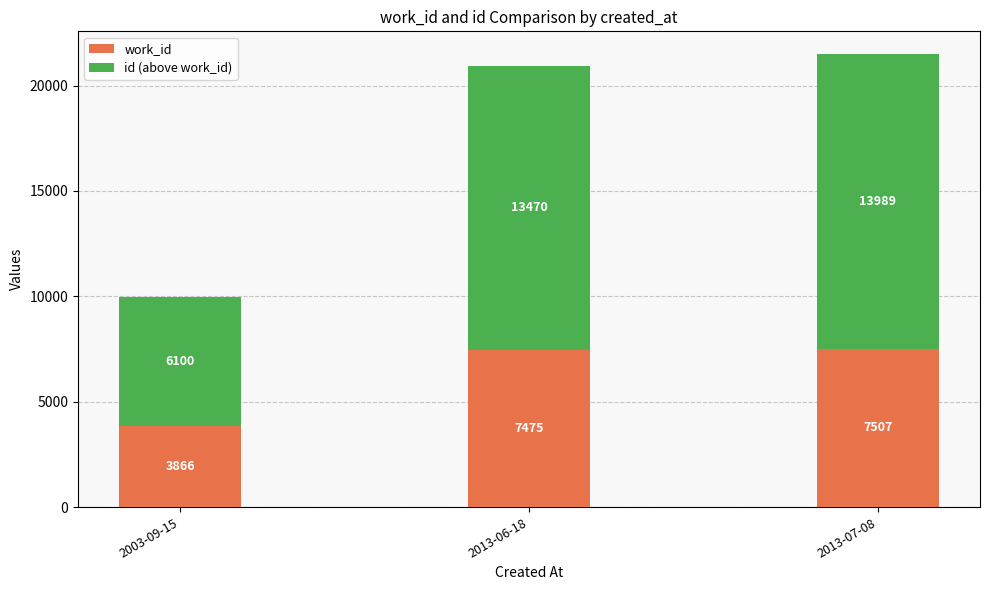

What is the average value of the work_id series?

6283